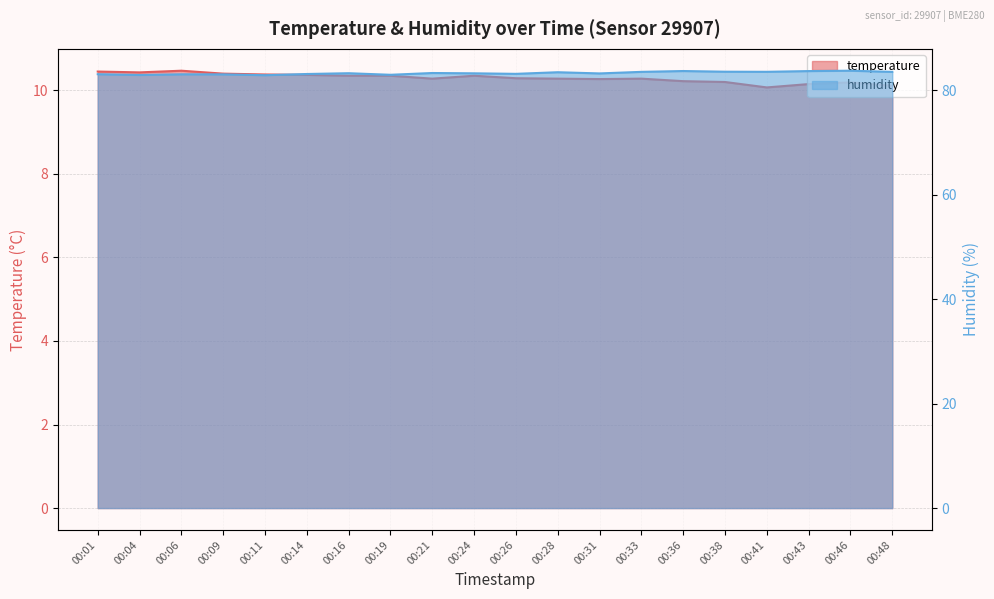

Is it true that humidity equals 83.0 at 00:19?

True